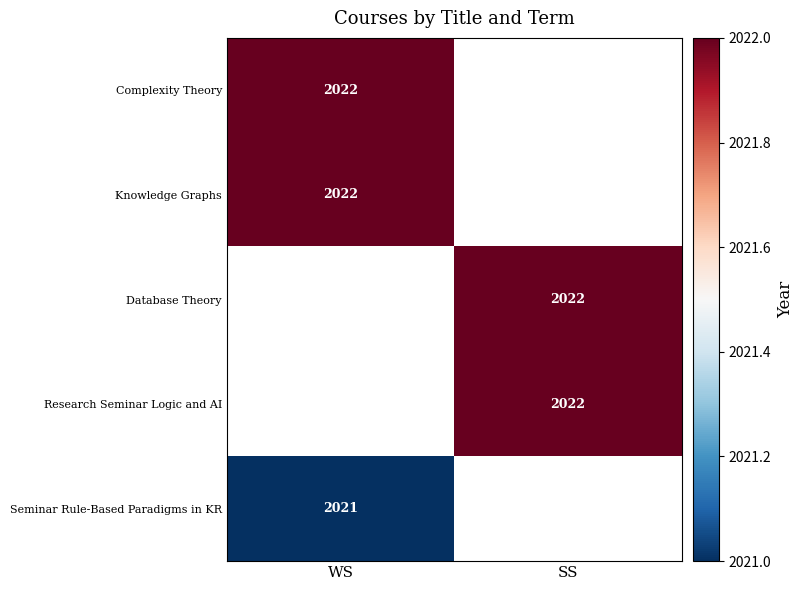

Count the number of categories in the chart.

2